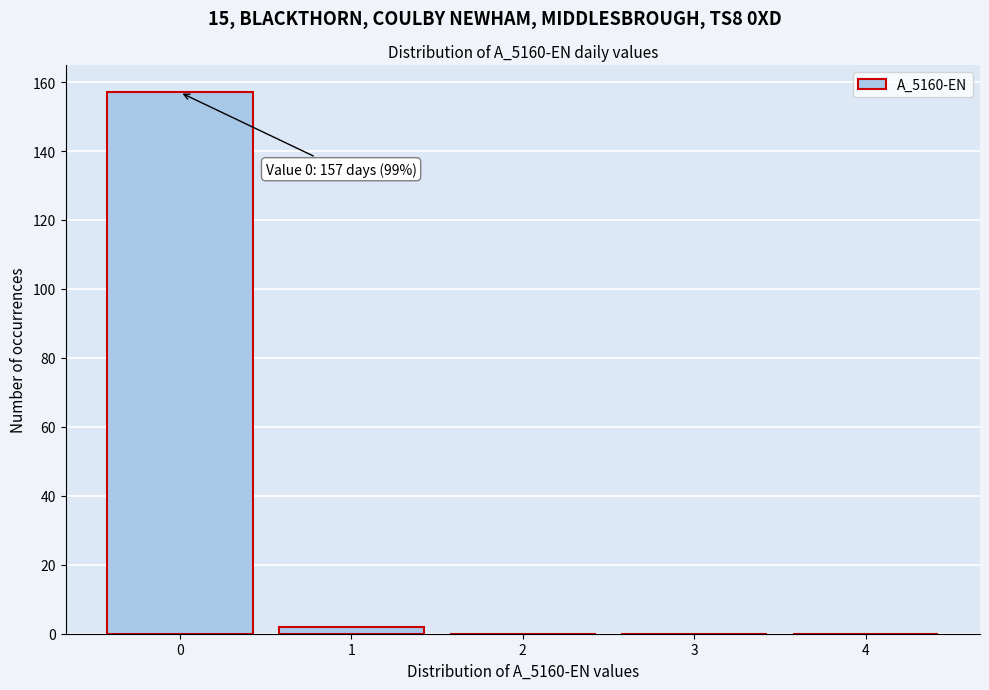

Reading left to right, list all the values displayed in this chart.

0=157	1=2	2=0	3=0	4=0